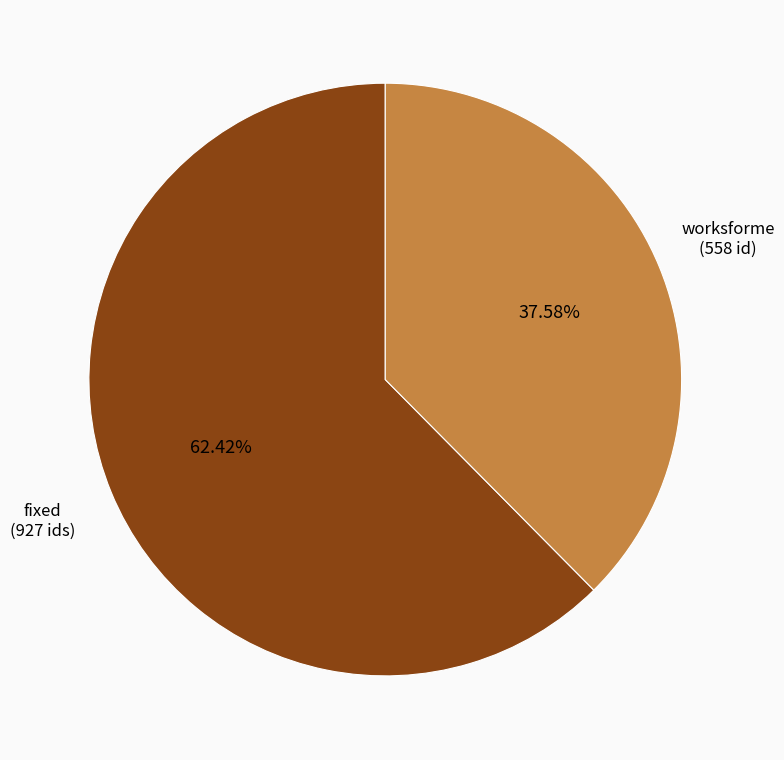

Do worksforme and fixed together represent more than half of the pie?

Yes